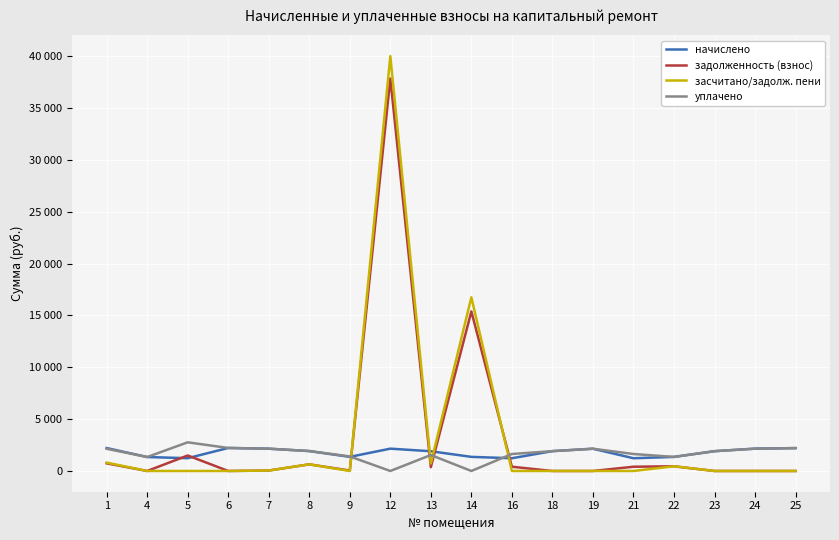

What is the difference between the second highest and second lowest values in the засчитано/задолж. пени series?

16746.2